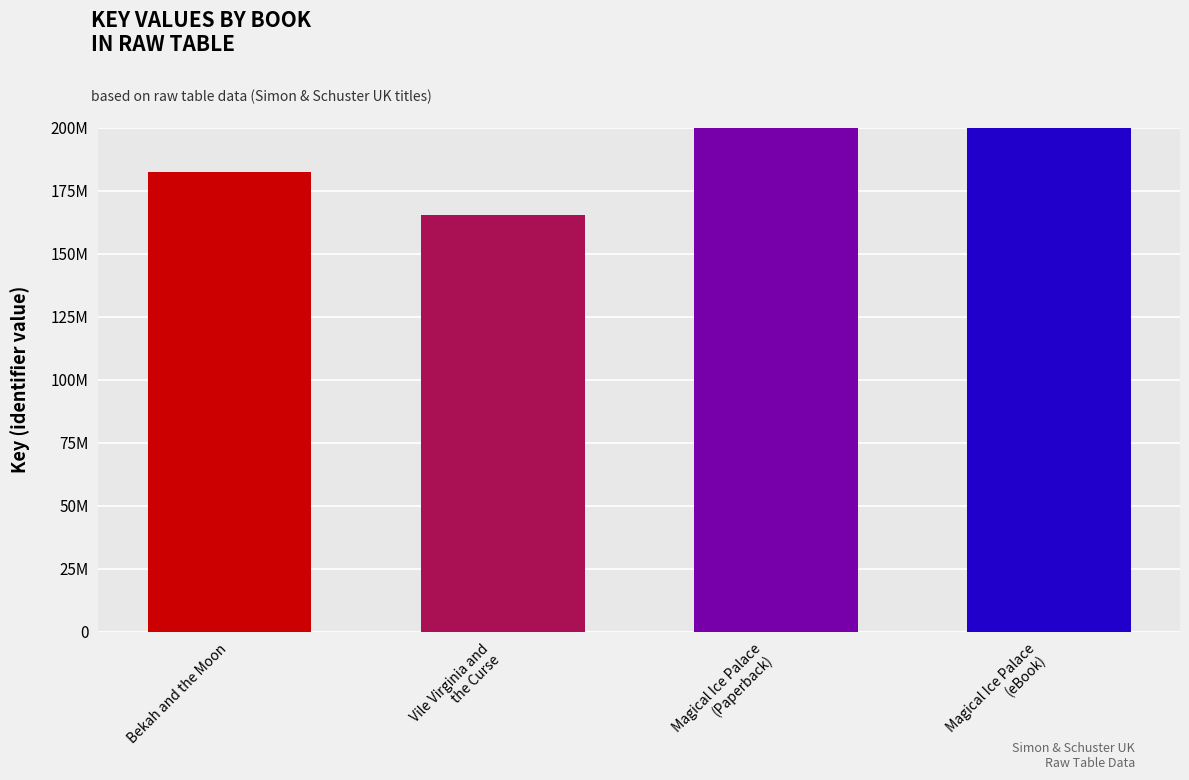

Which label corresponds to the smallest value in the chart?

Vile Virginia and
the Curse